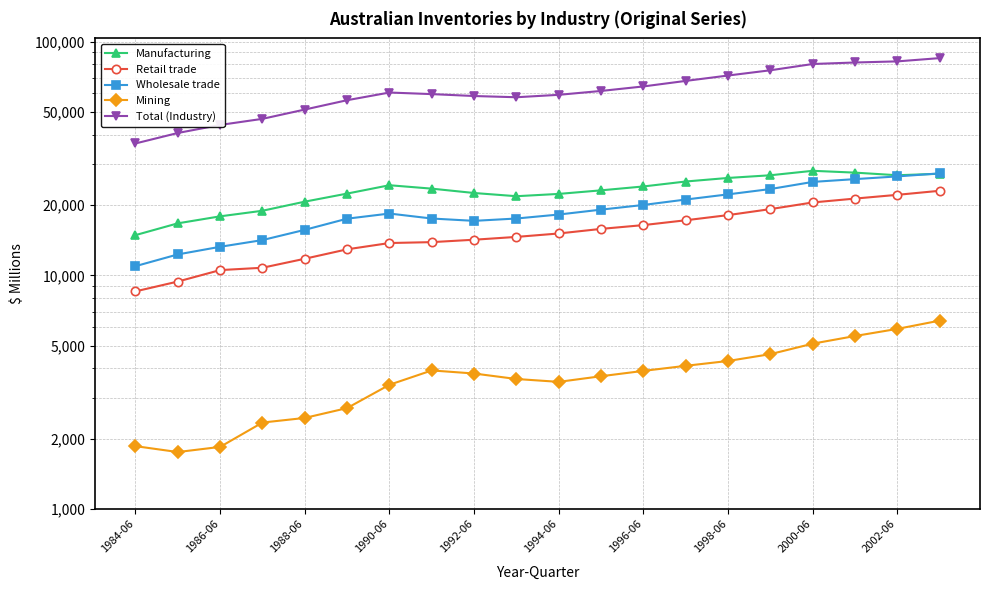

True or false: Mining and Manufacturing intersect in this chart.

False